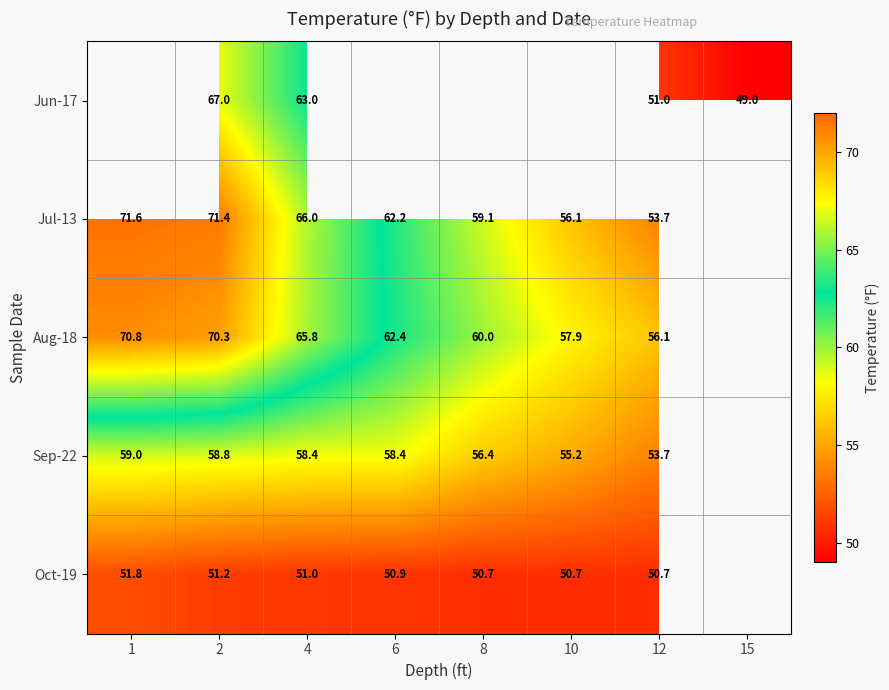

The Jul-13 series shows 86.2 at 4. True or false?

False